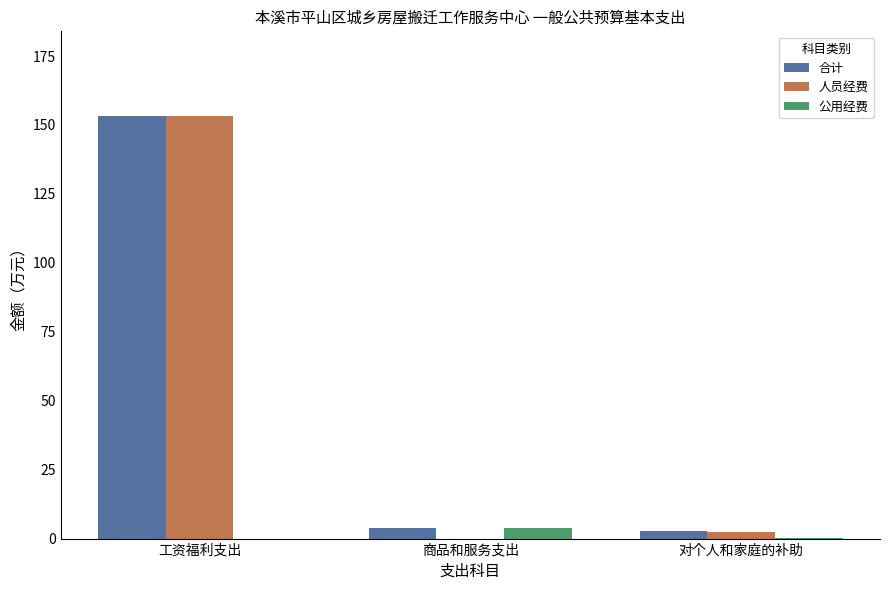

Where is 人员经费 nearest to the value 76?

对个人和家庭的补助